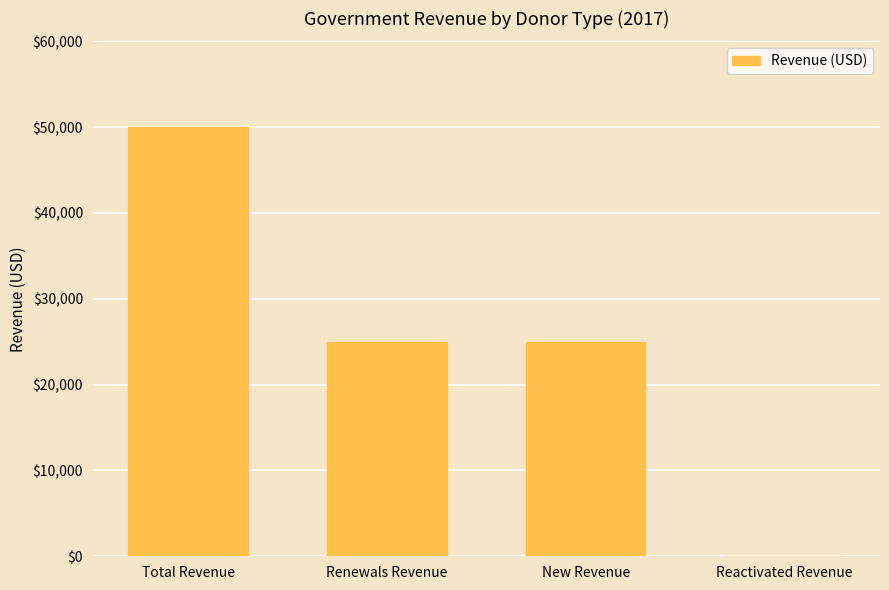

Which label corresponds to the largest value in the chart?

Total Revenue